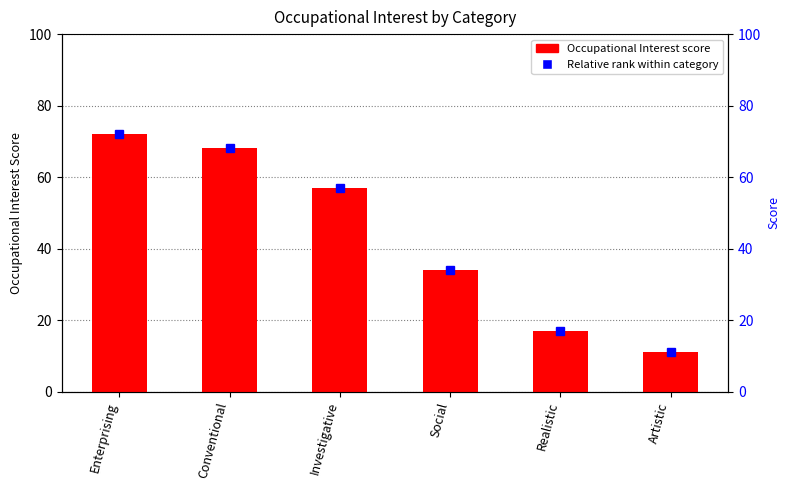

Reading left to right, list all the values displayed in this chart.

72	68	57	34	17	11